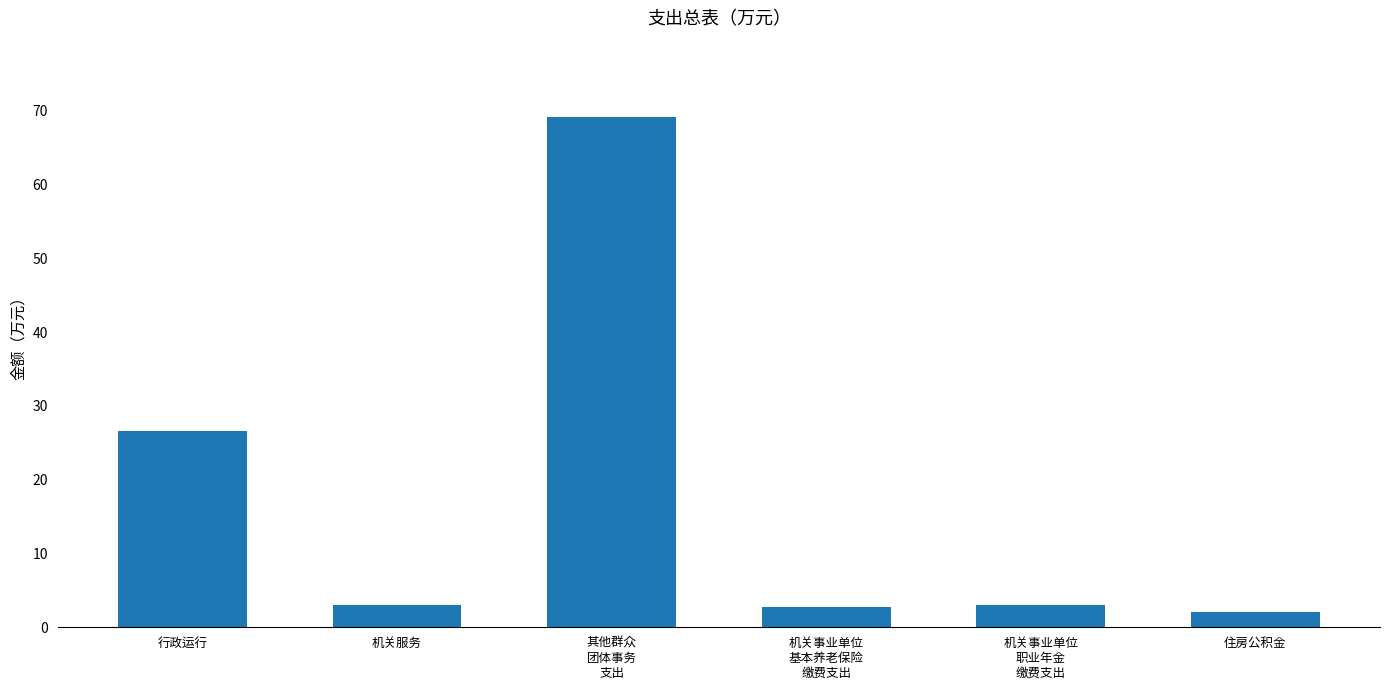

What is the value of the 3rd bar from the left?

69.2